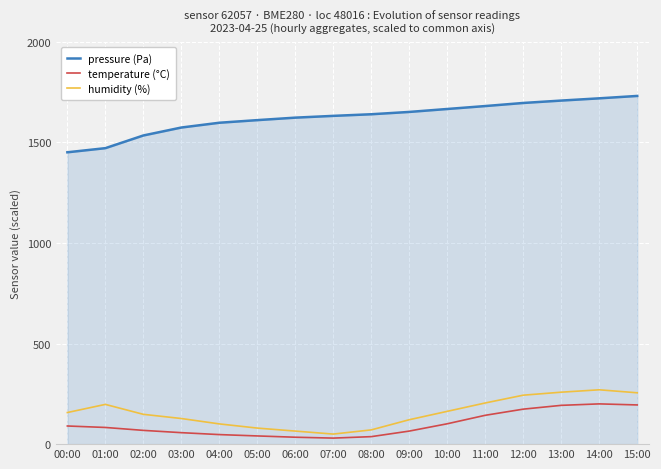

What is the maximum value for pressure (Pa)?

1730.0